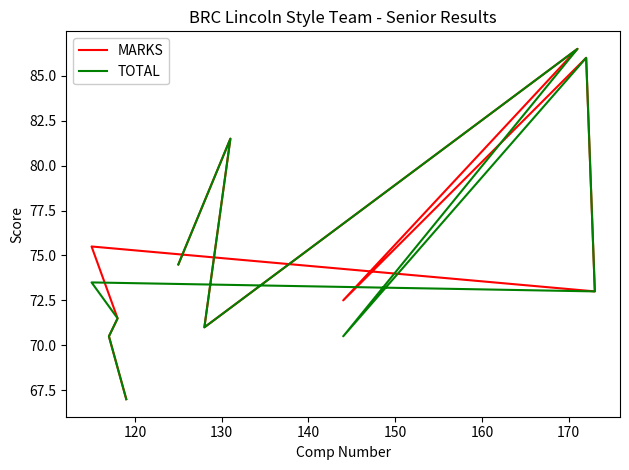

How many values in the TOTAL series are below 73?

5